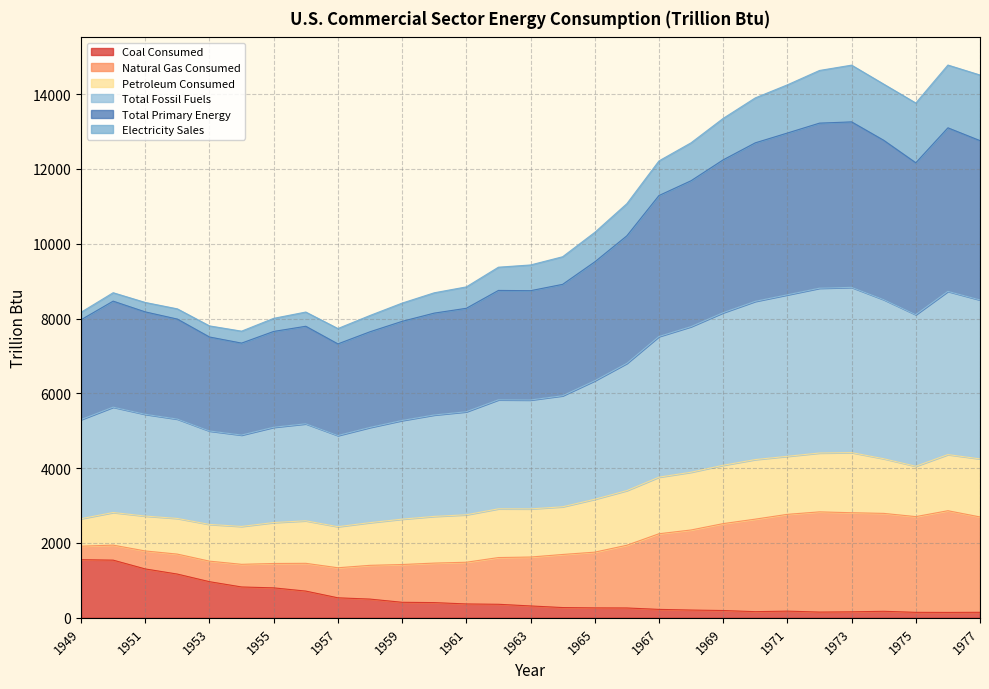

What is the highest value of the Coal Consumed series?

1554.1